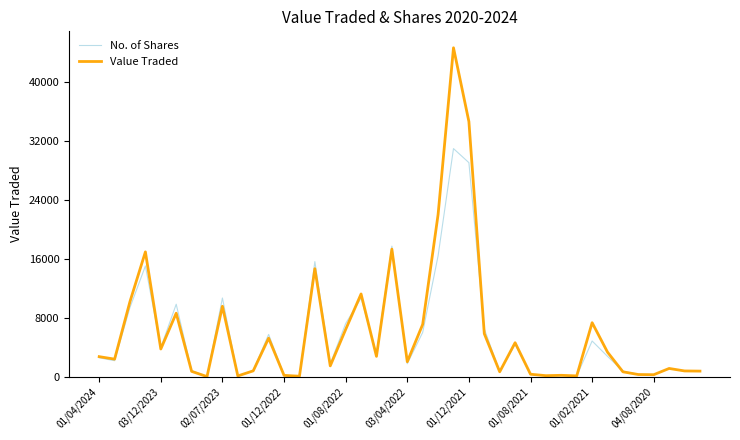

Rank the series by their maximum value, from highest to lowest.

Value Traded, No. of Shares